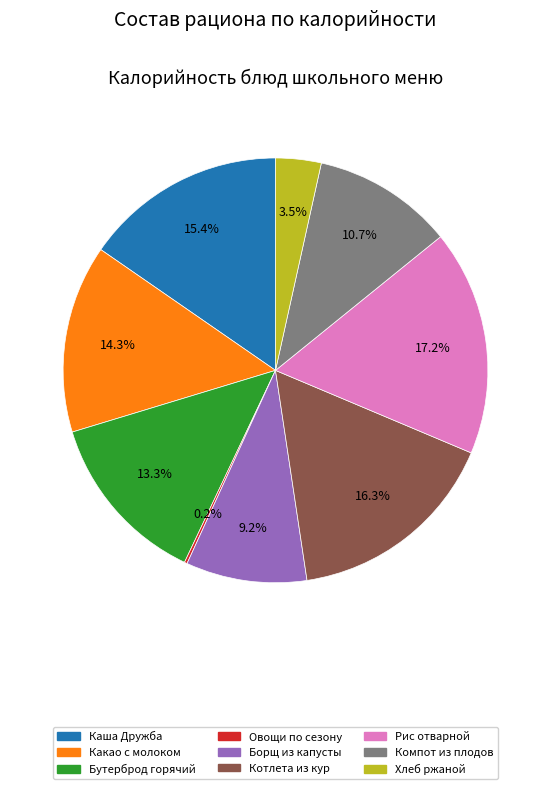

Is there a majority slice in this chart?

No